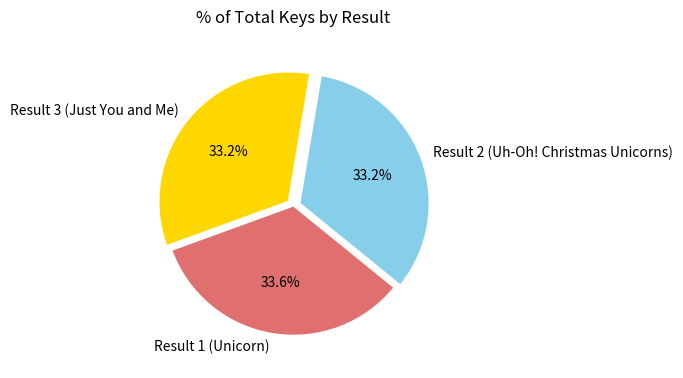

The Result 1 (Unicorn) slice represents 34% of the pie. True or false?

True